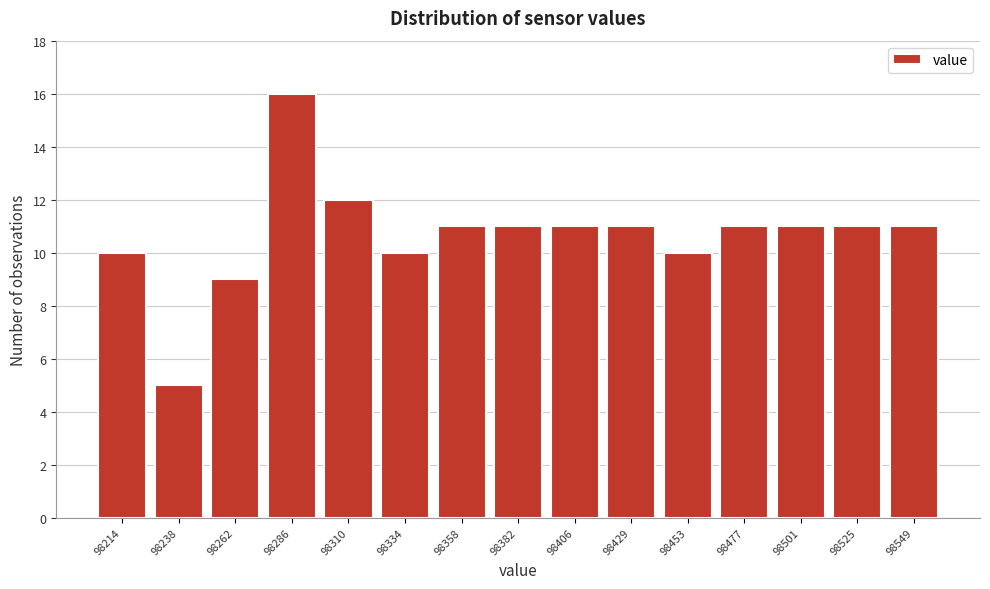

Which range on the x-axis has the tallest bar?

98275 to 98300